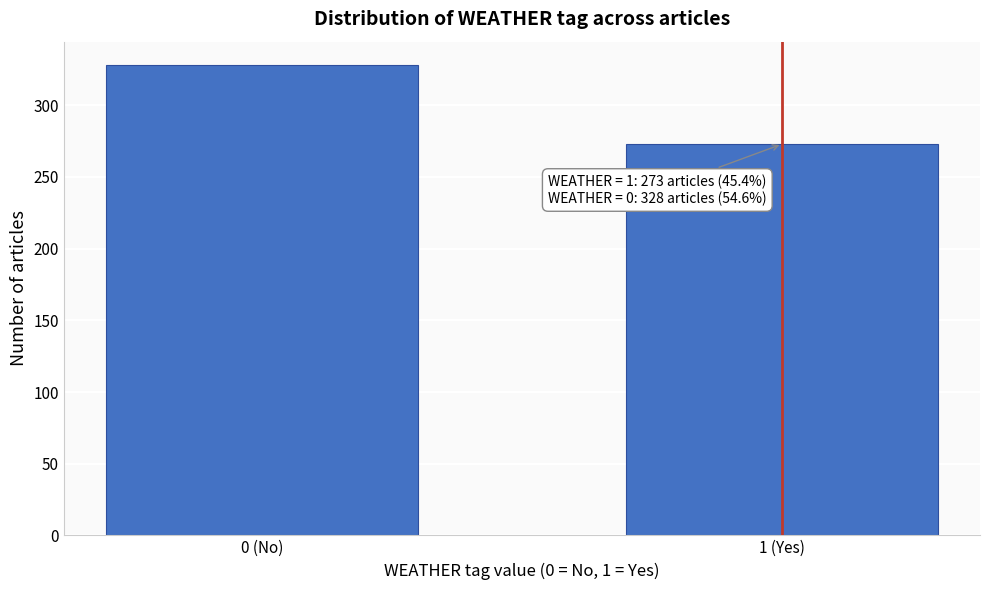

Reading left to right, what are all the values shown in this chart?

0 (No)=328	1 (Yes)=273